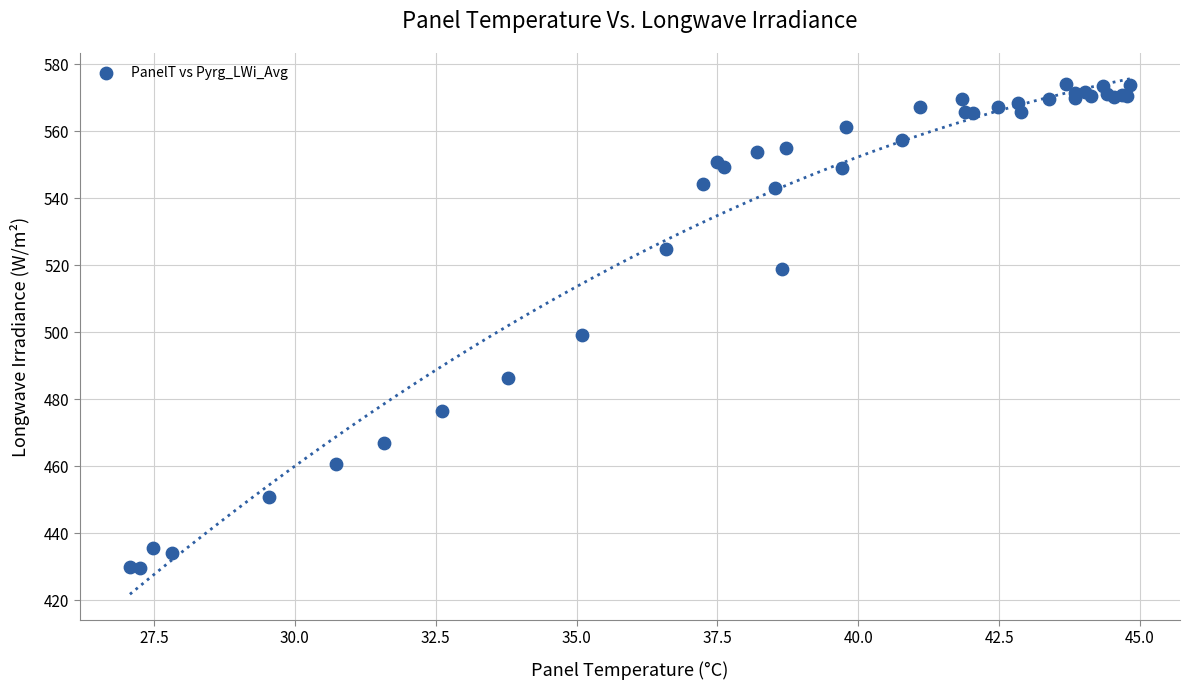

What Y value in the scatter plot is closest to 501?

499.2